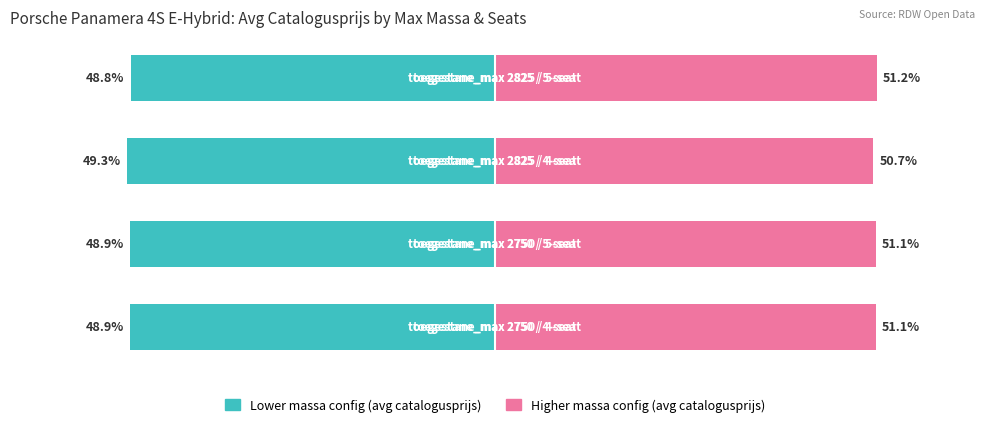

What is the value of the Avg Catalogusprijs (higher mass config) bar at the 3rd from the left?

50.7